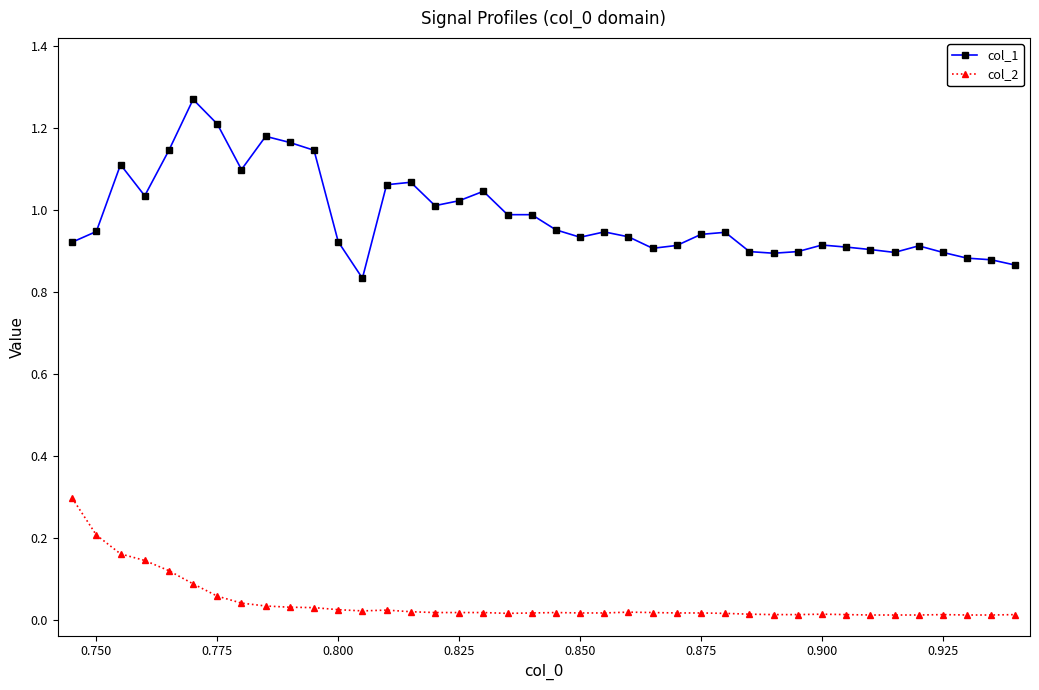

What is the difference between the maximum and second lowest values in the col_2 series?

0.3